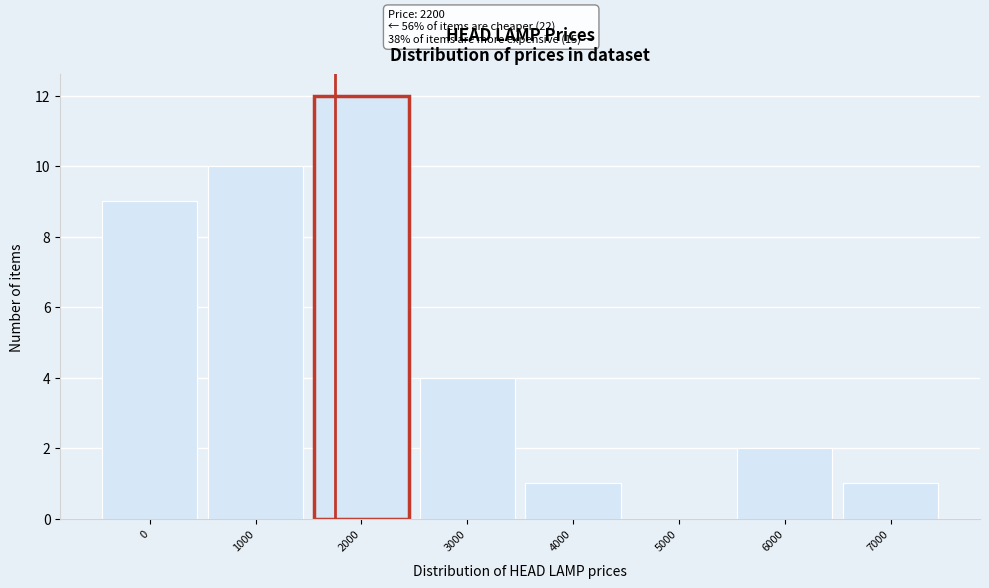

Reading left to right, extract all data points from this chart.

0=9	1000=10	2000=12	3000=4	4000=1	5000=0	6000=2	7000=1